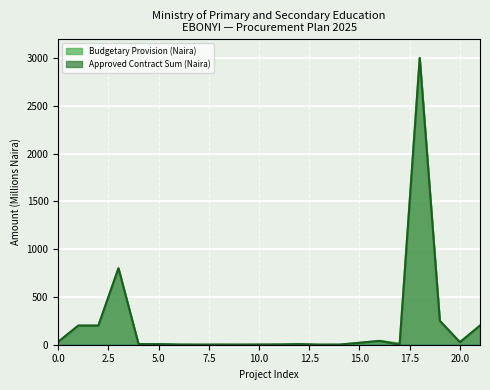

List the series in order of their overall mean, highest first.

Budgetary Provision (Naira), Approved Contract Sum (Naira)